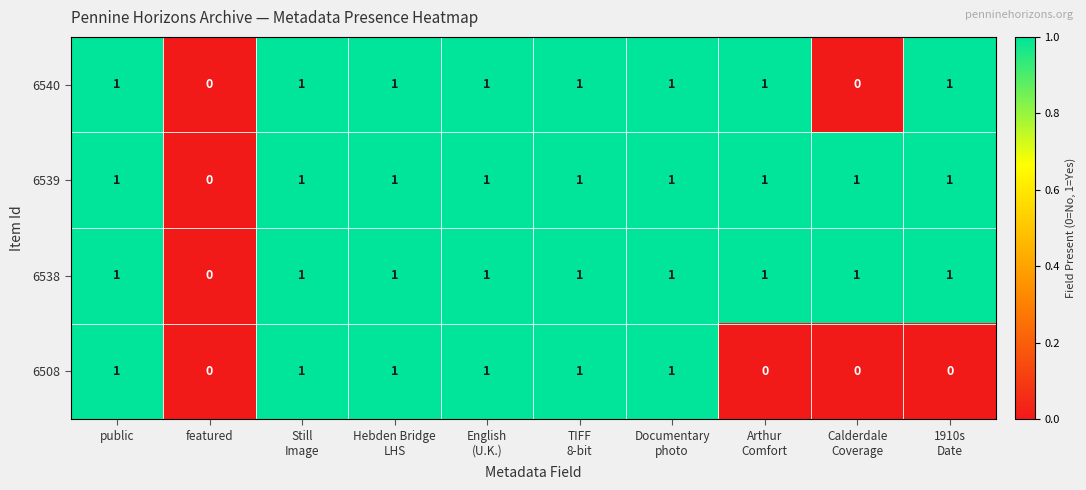

Count the 6538 values in the range 1 to 2.

9